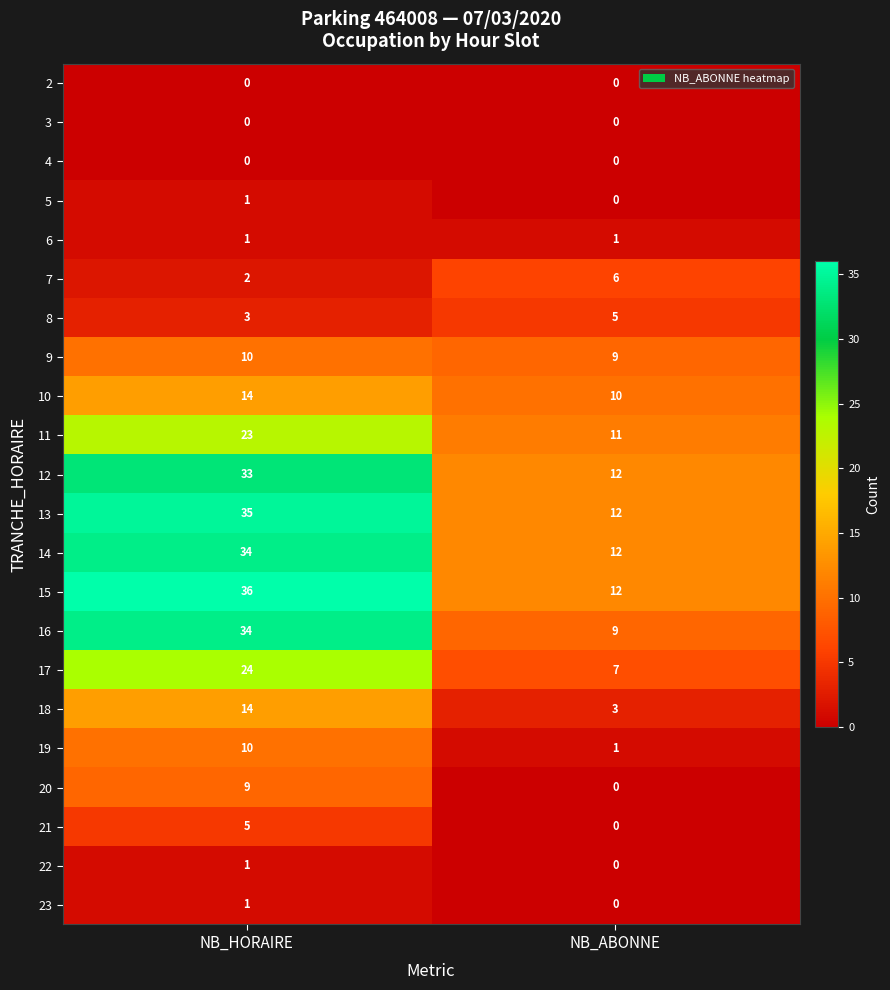

True or false: 5 has a value of 1 at NB_ABONNE.

False